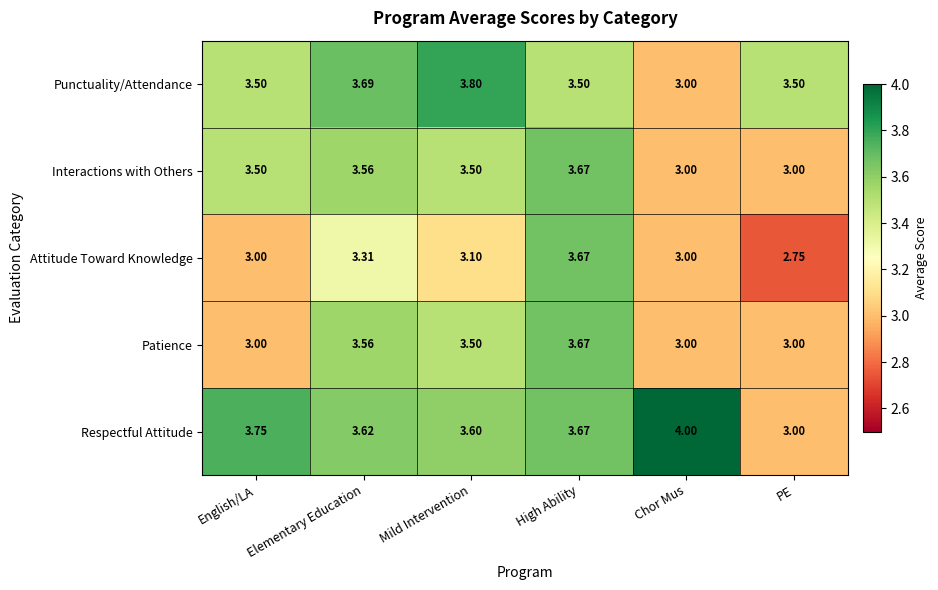

Rank the series by their average value, from lowest to highest.

Attitude Toward Knowledge, Patience, Interactions with Others, Punctuality/Attendance, Respectful Attitude